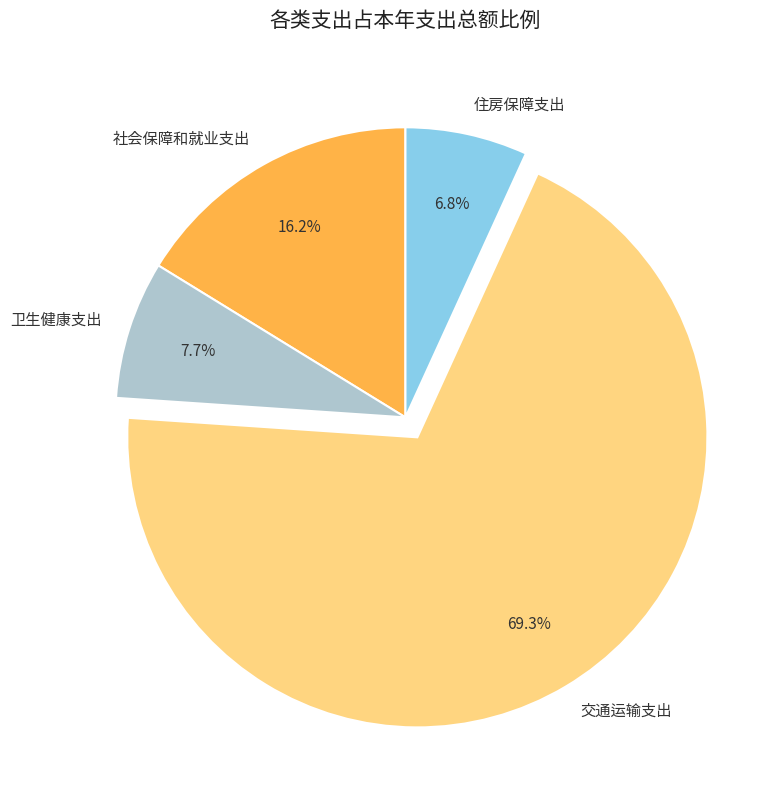

What is the largest slice in the pie chart?

交通运输支出